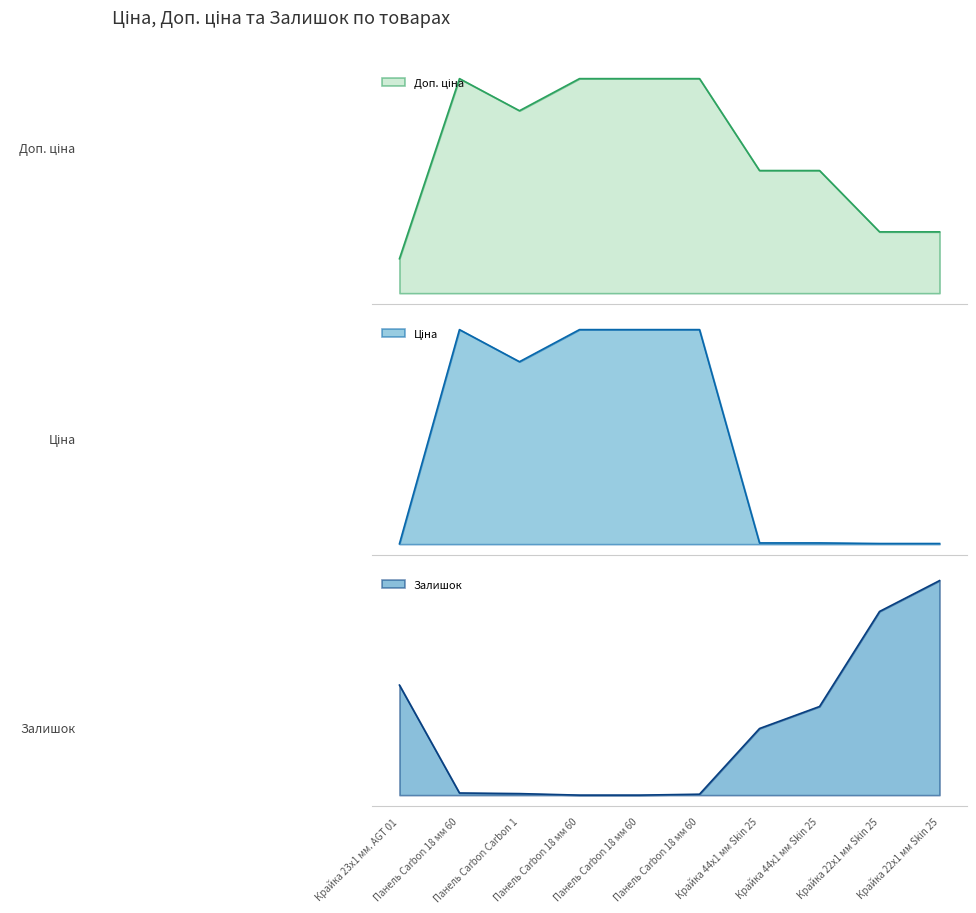

How many interior local valleys does the Ціна series have?

1